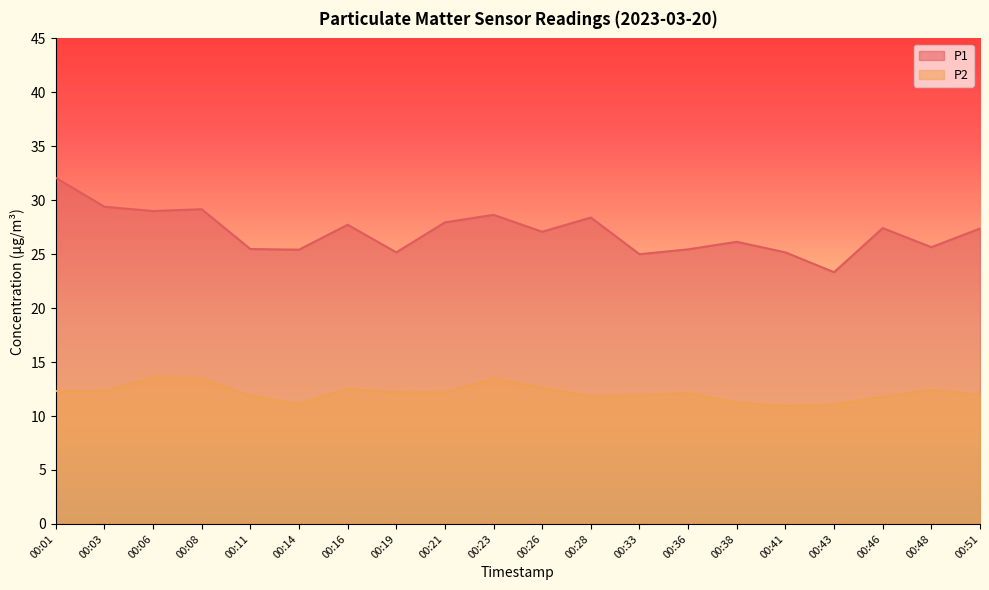

Rank the categories by P2 value from lowest to highest.

00:41, 00:43, 00:14, 00:38, 00:46, 00:11, 00:28, 00:33, 00:51, 00:36, 00:21, 00:19, 00:03, 00:01, 00:48, 00:16, 00:26, 00:08, 00:23, 00:06